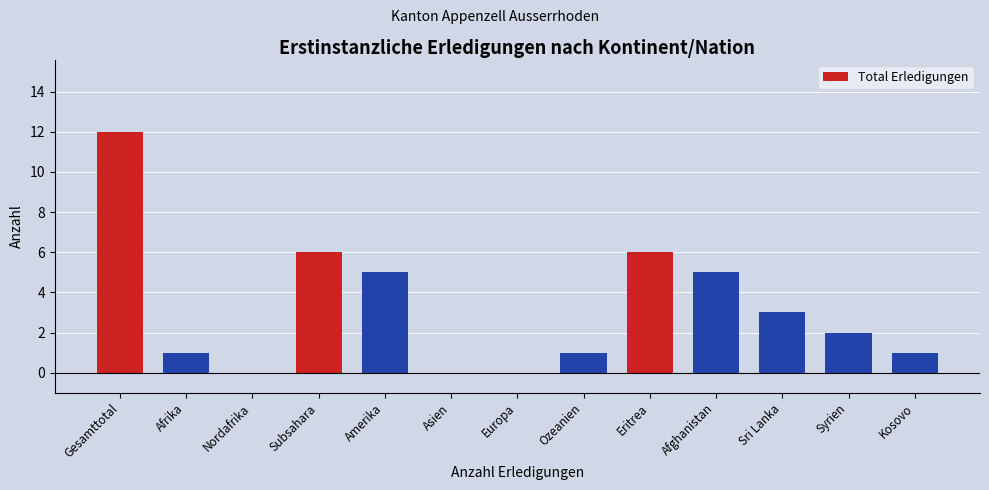

Reading left to right, extract all data points from this chart.

Gesamttotal=12	Afrika=1	Nordafrika=0	Subsahara=6	Amerika=5	Asien=0	Europa=0	Ozeanien=1	Eritrea=6	Afghanistan=5	Sri Lanka=3	Syrien=2	Kosovo=1